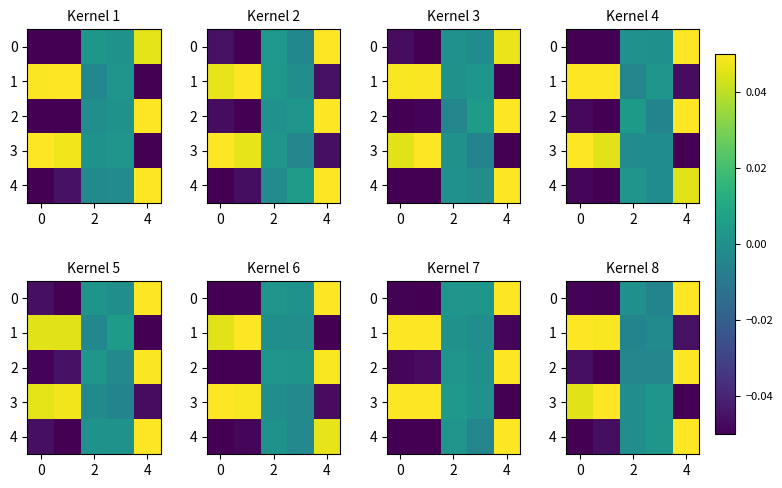

How many values in the 3 series exceed 0?

3